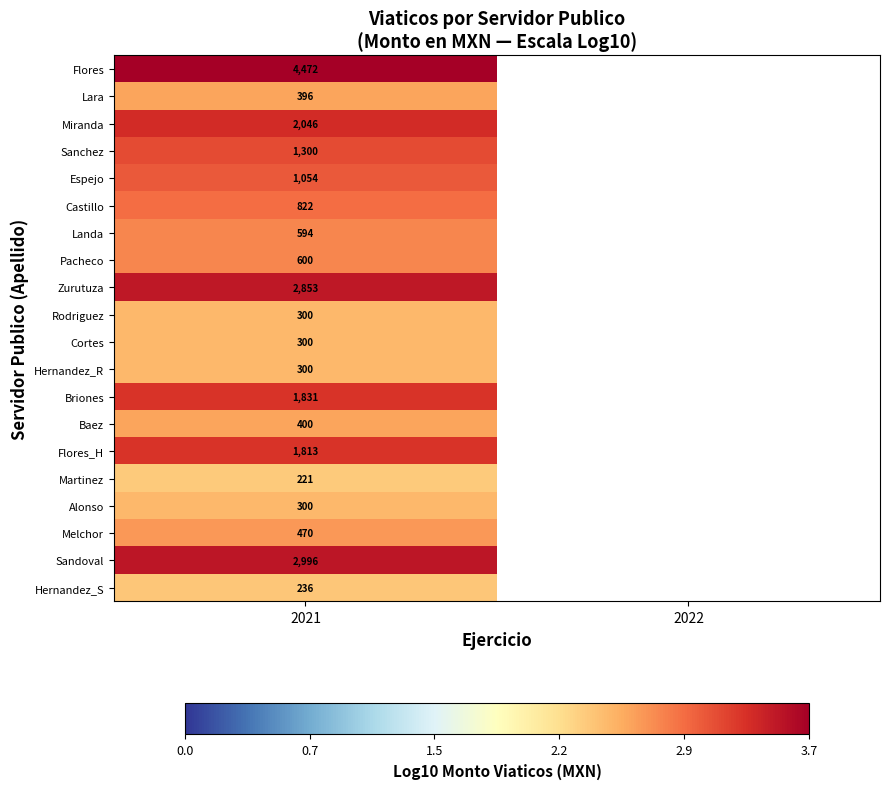

What is the highest value of the Miranda series?

3.3